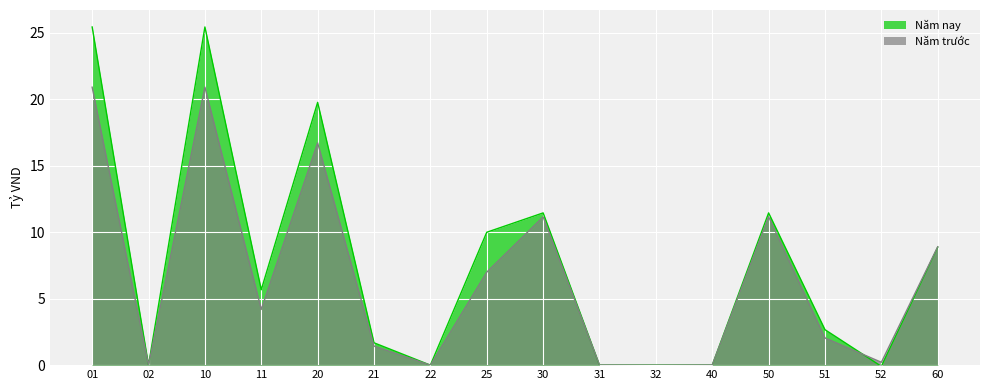

What is the difference between the second highest and minimum values in the Năm nay series?

25.5